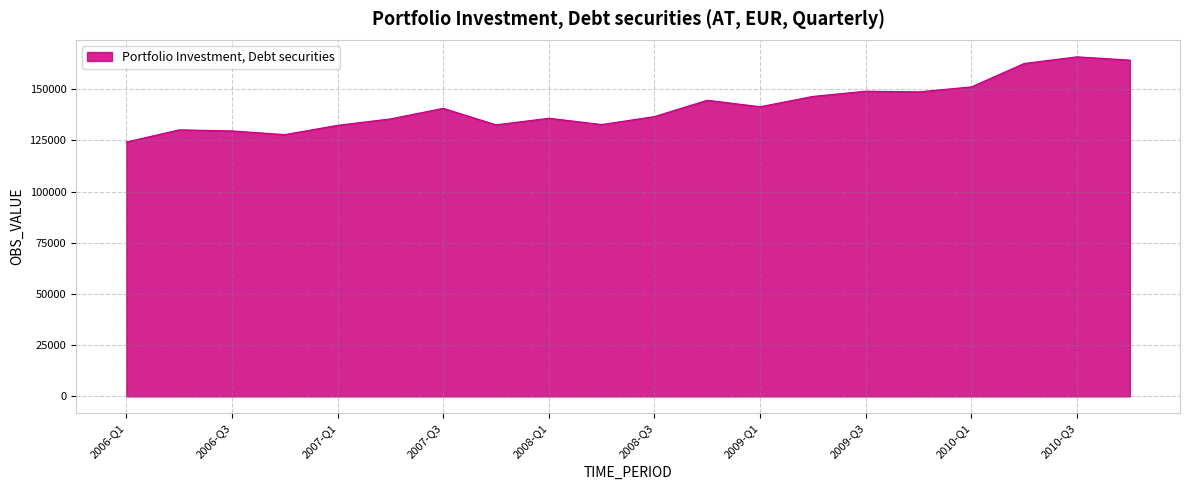

What is the smallest value displayed?

124174